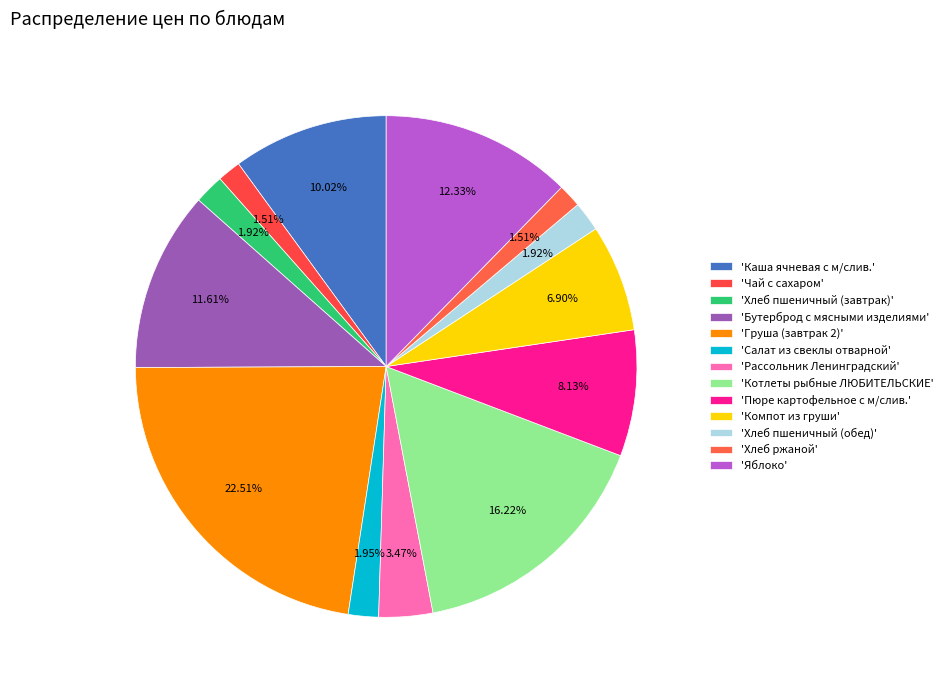

How many slices are in this pie chart?

13